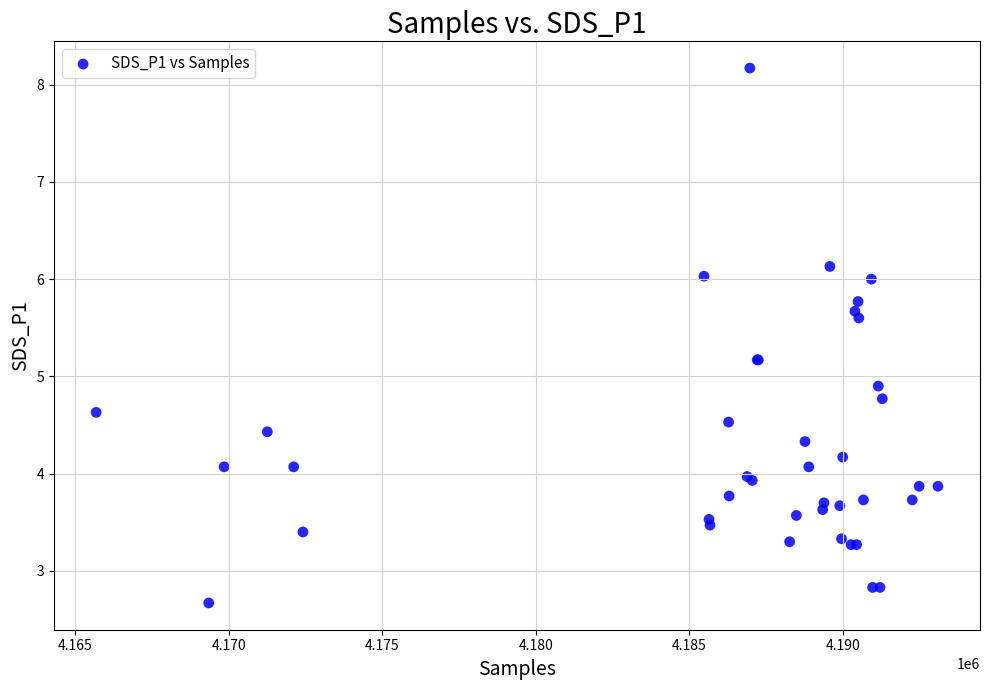

What Y value in the scatter plot is closest to 5?

4.9